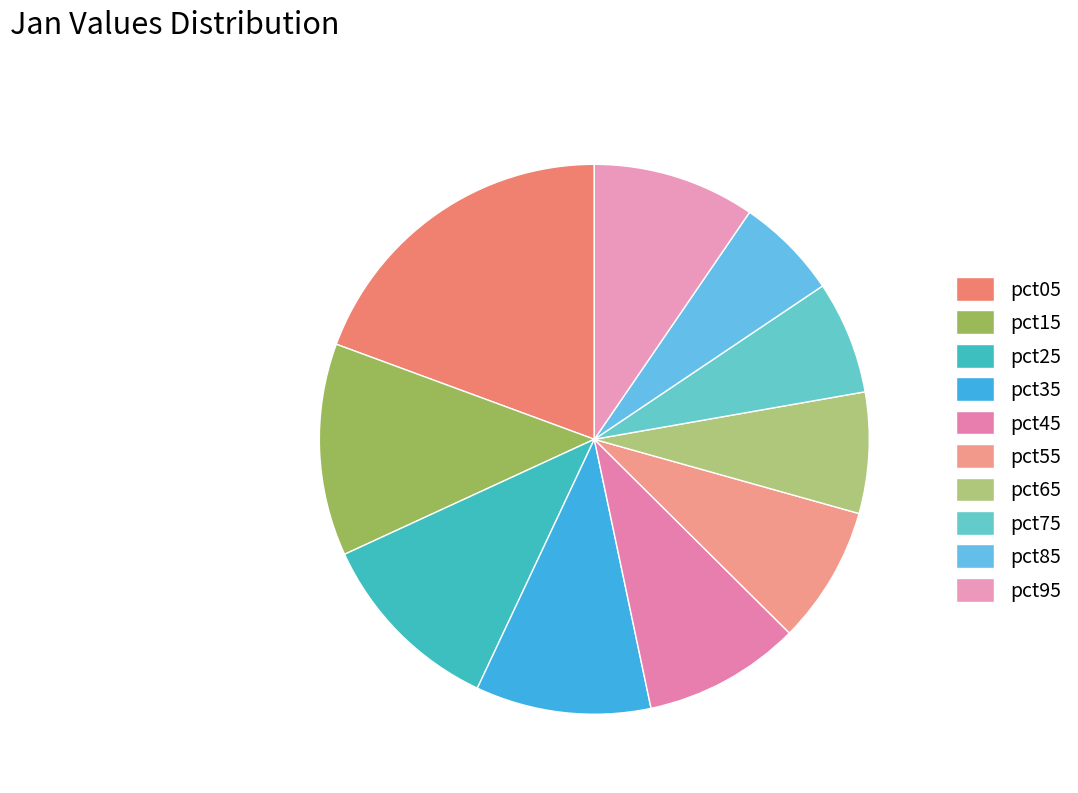

To the nearest percent, what is the average slice percentage?

10%